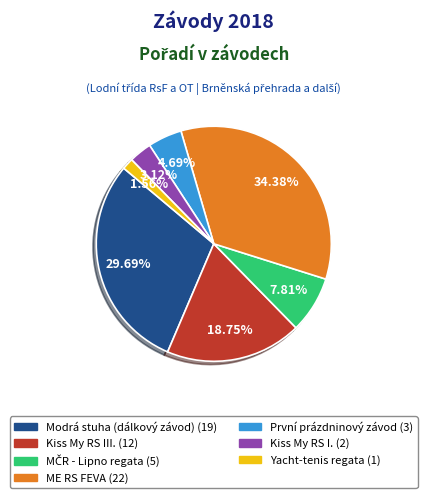

What percentage do Modrá stuha (dálkový závod) and Kiss My RS I. together represent?

32.8%